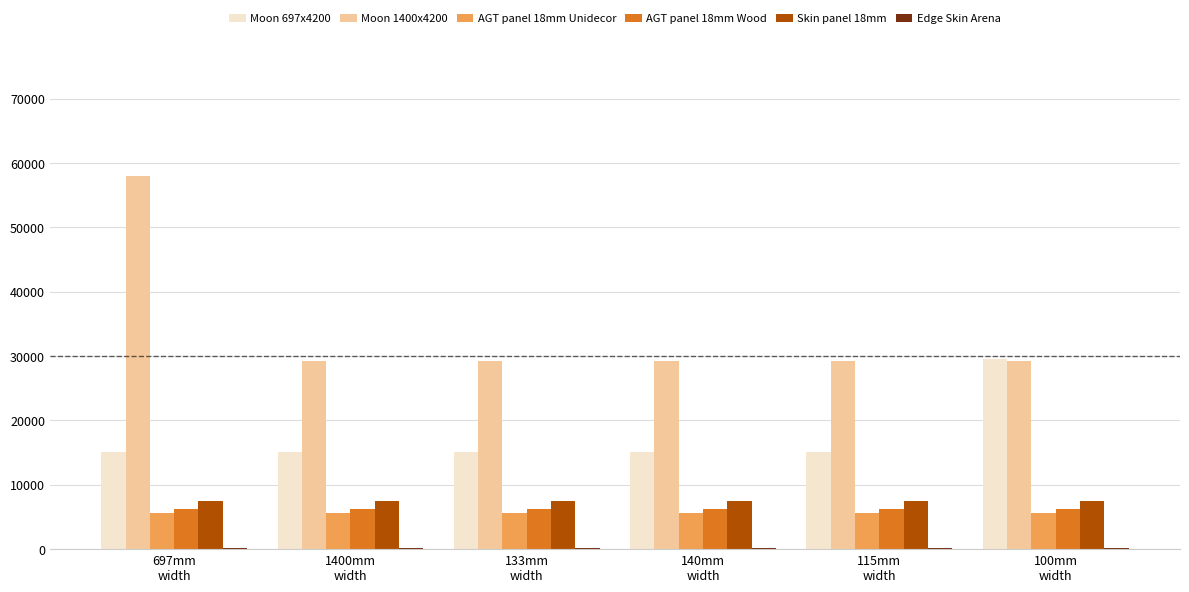

What is the highest value of the AGT panel 18mm Unidecor series?

5636.0